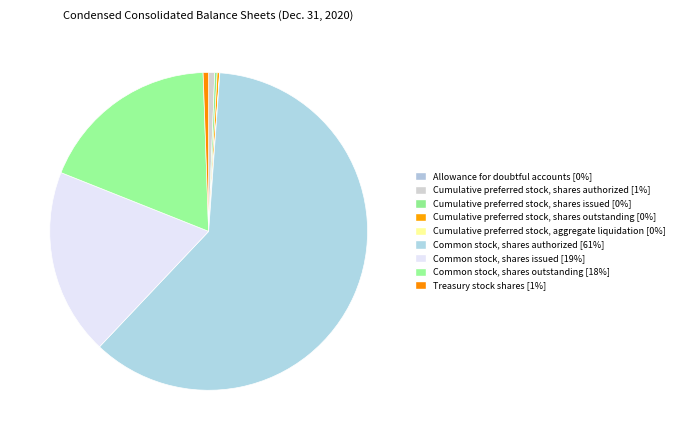

Count the number of slices in the pie.

9